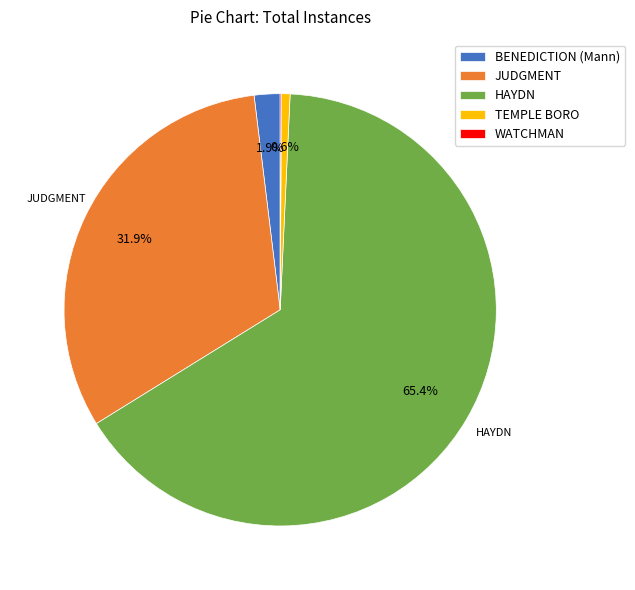

The JUDGMENT slice represents 25% of the pie. True or false?

False